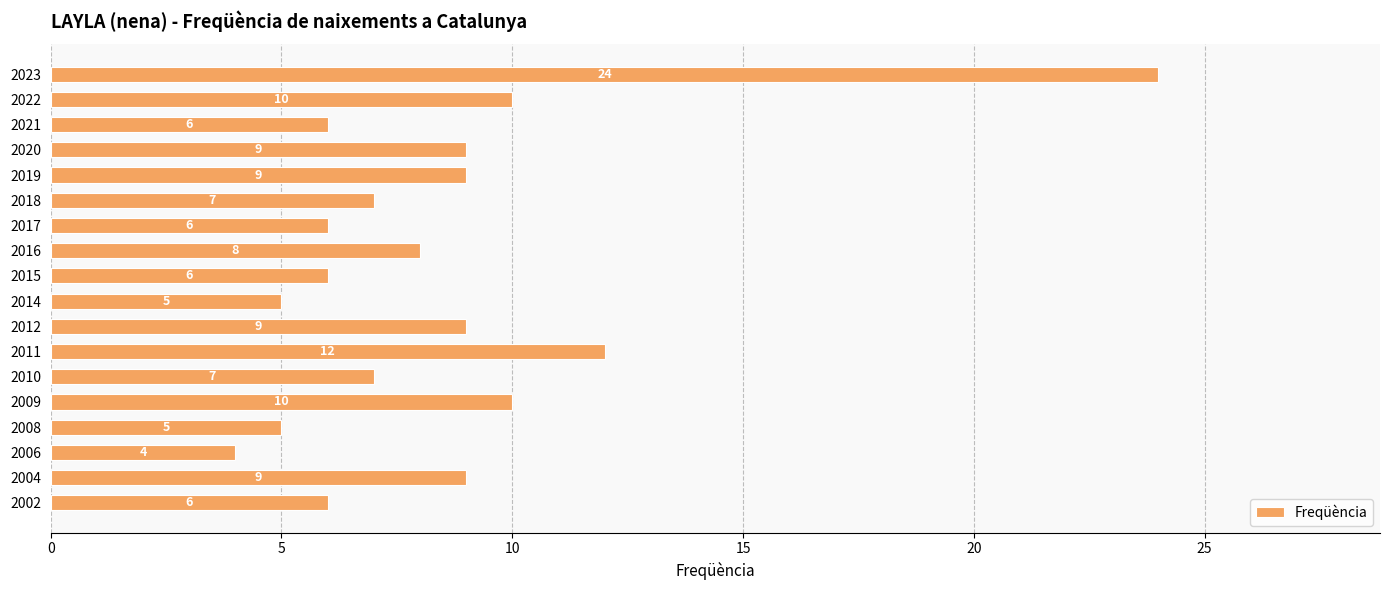

What is the minimum value shown in the chart?

4